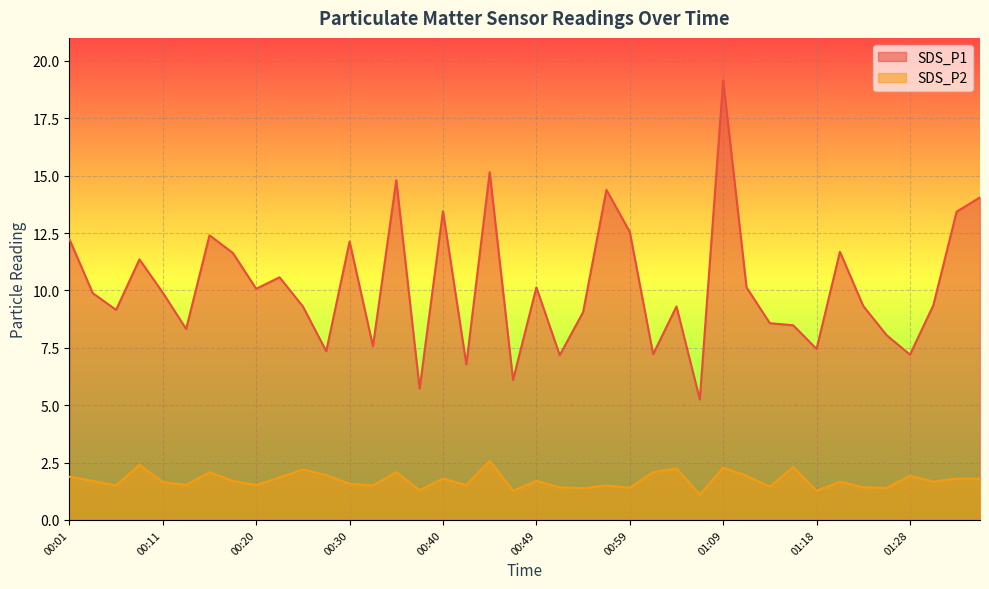

True or false: SDS_P2 and SDS_P1 cross at least once.

False